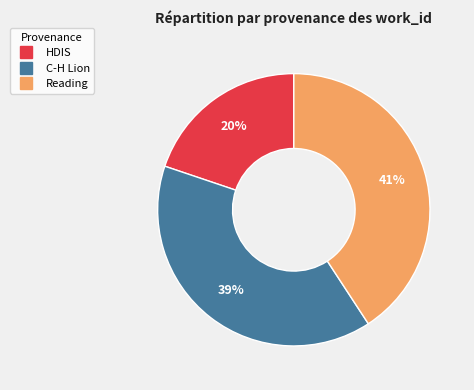

To the nearest percent, what is the average slice percentage?

33%